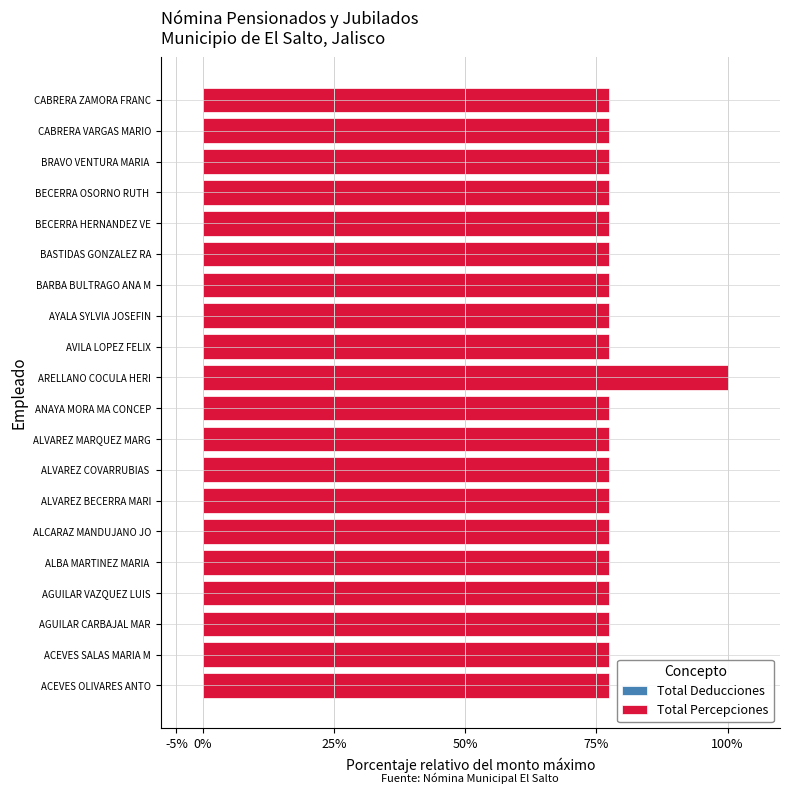

How many groups of bars are there?

20